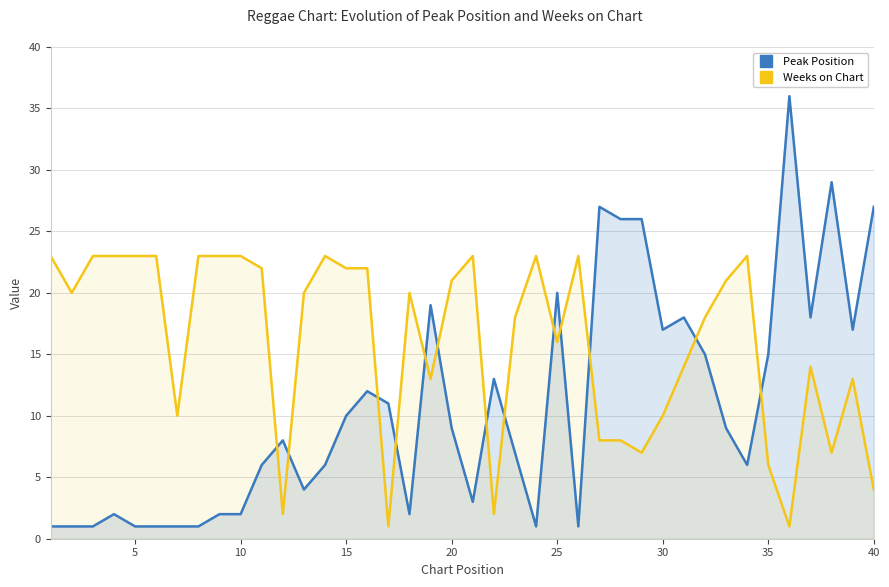

True or false: Weeks on Chart and Peak Position intersect in this chart.

True